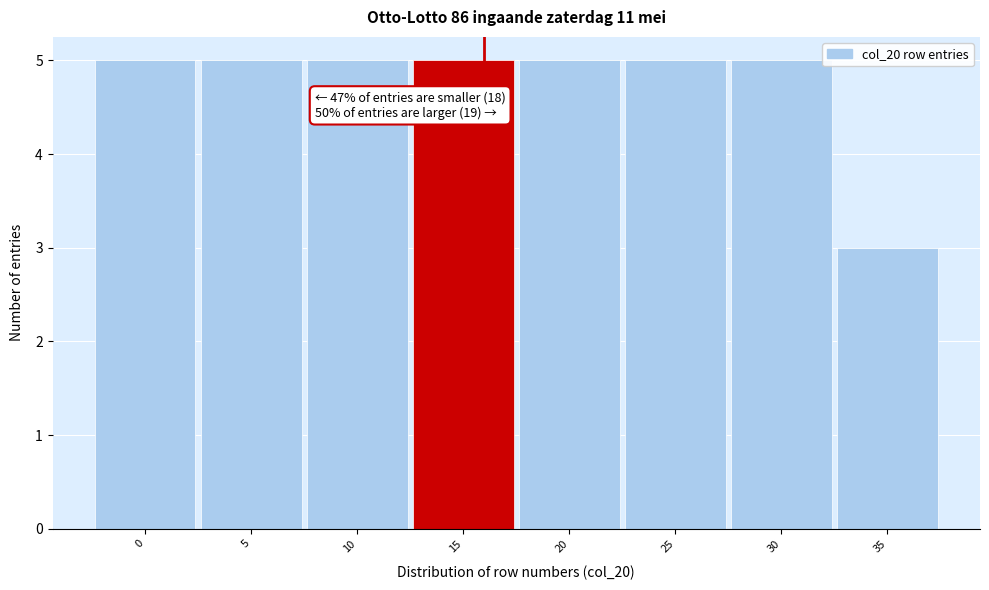

Reading right to left, transcribe all the data shown in this chart.

3	5	5	5	5	5	5	5